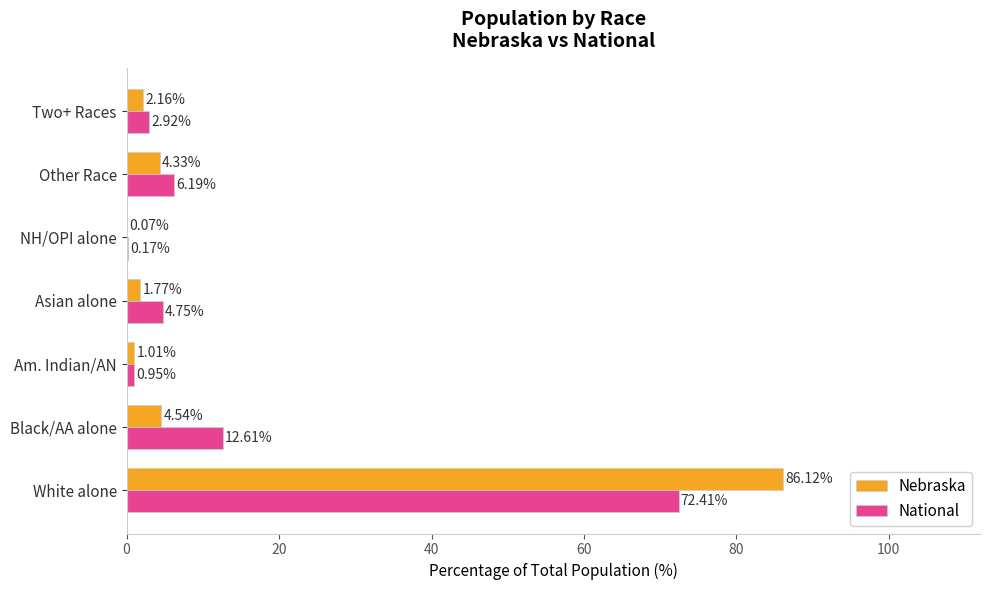

What is the sum of all National values?

100.0